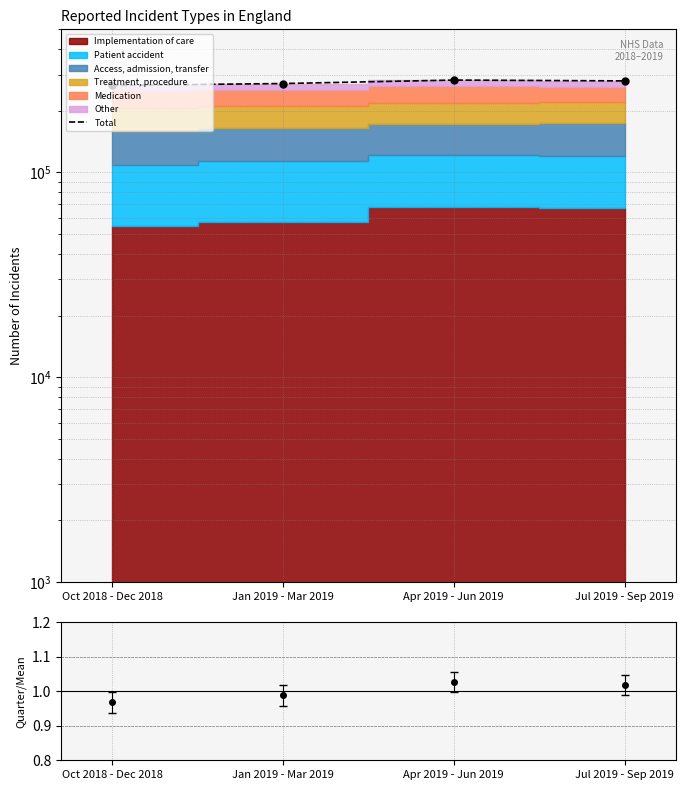

Which has a higher value, Jan 2019 - Mar 2019 or Oct 2018 - Dec 2018?

Jan 2019 - Mar 2019